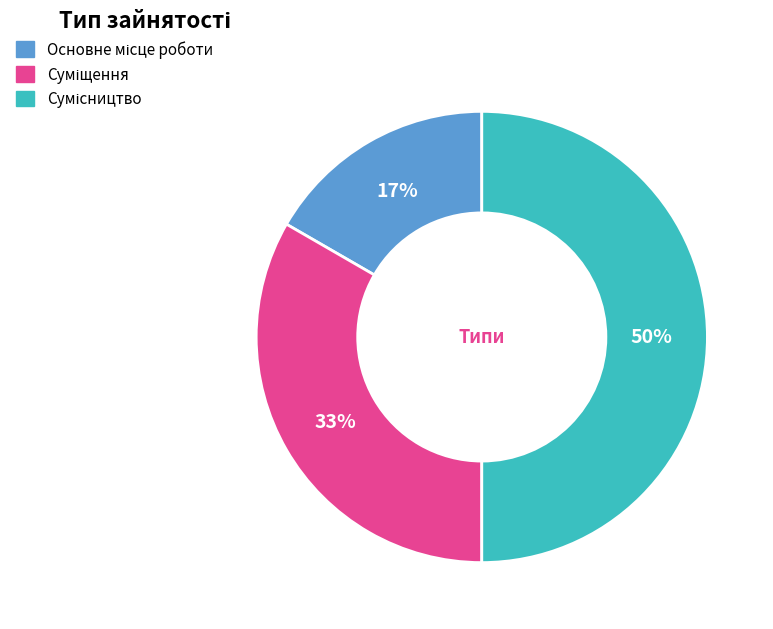

To the nearest percent, what is the average slice percentage?

33%